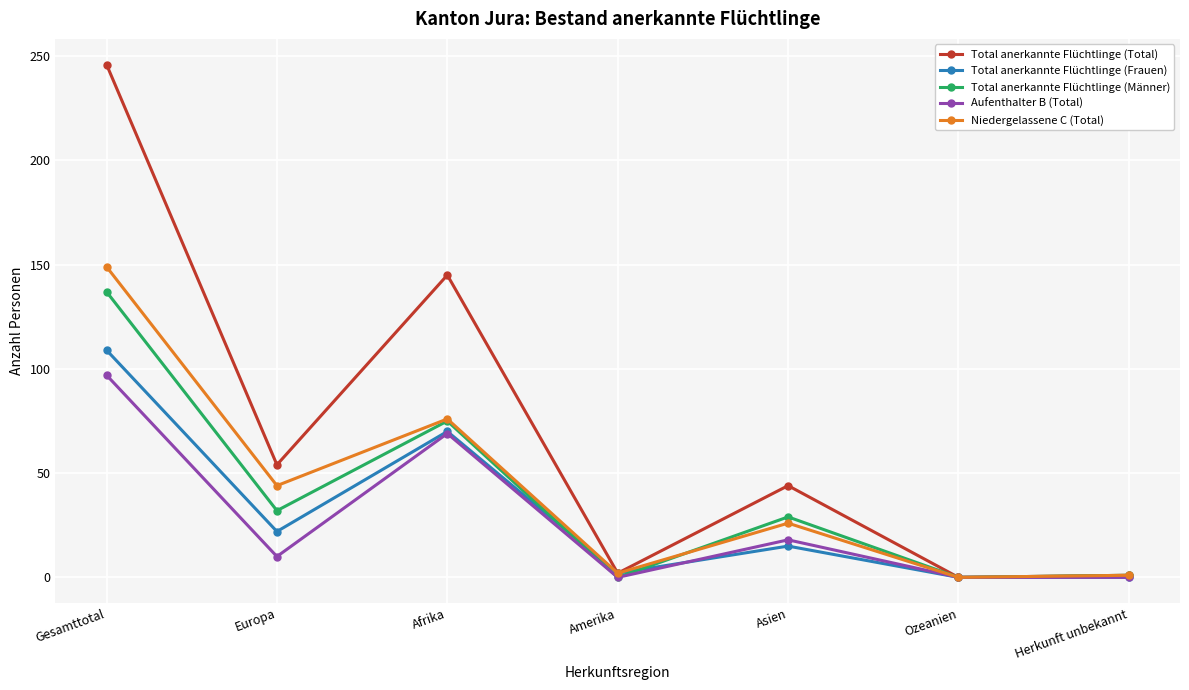

Rank the series by their maximum value, from highest to lowest.

Total anerkannte Flüchtlinge (Total), Niedergelassene C (Total), Total anerkannte Flüchtlinge (Männer), Total anerkannte Flüchtlinge (Frauen), Aufenthalter B (Total)